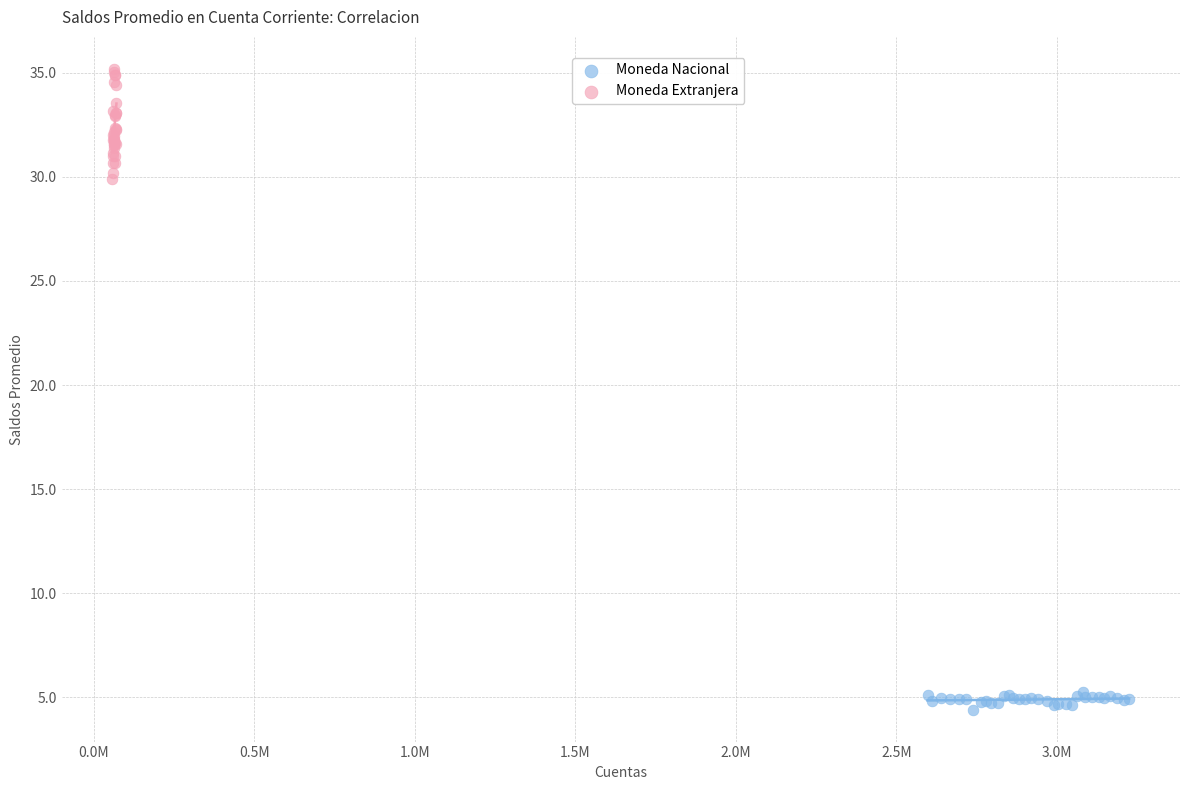

Which series reaches the maximum Y coordinate?

Moneda Extranjera